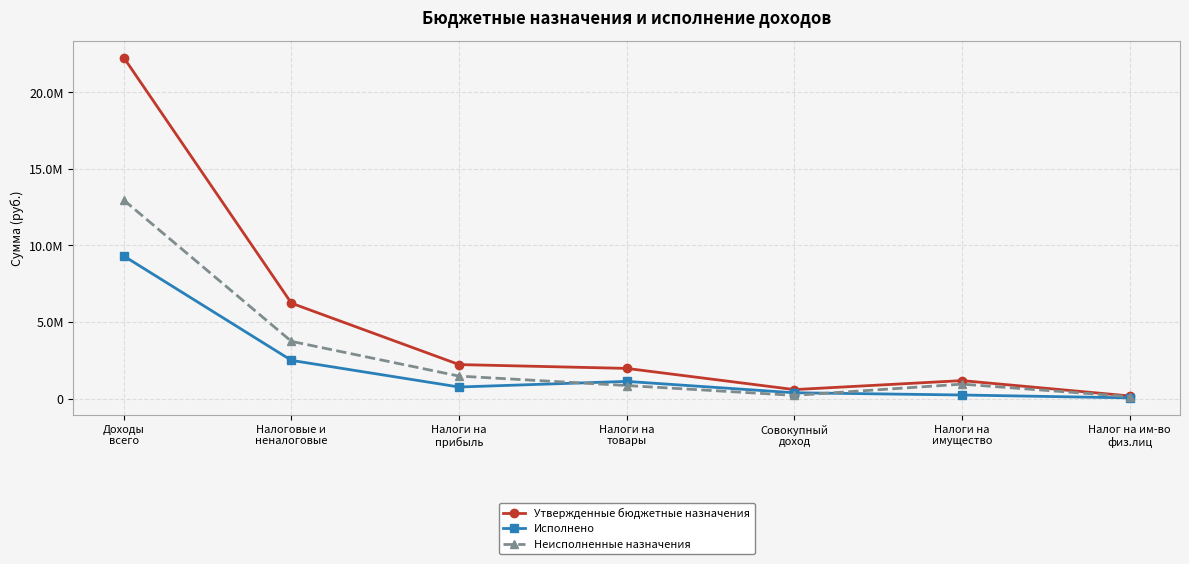

What is the value of the Исполнено point at the 6th from the left?

230746.0